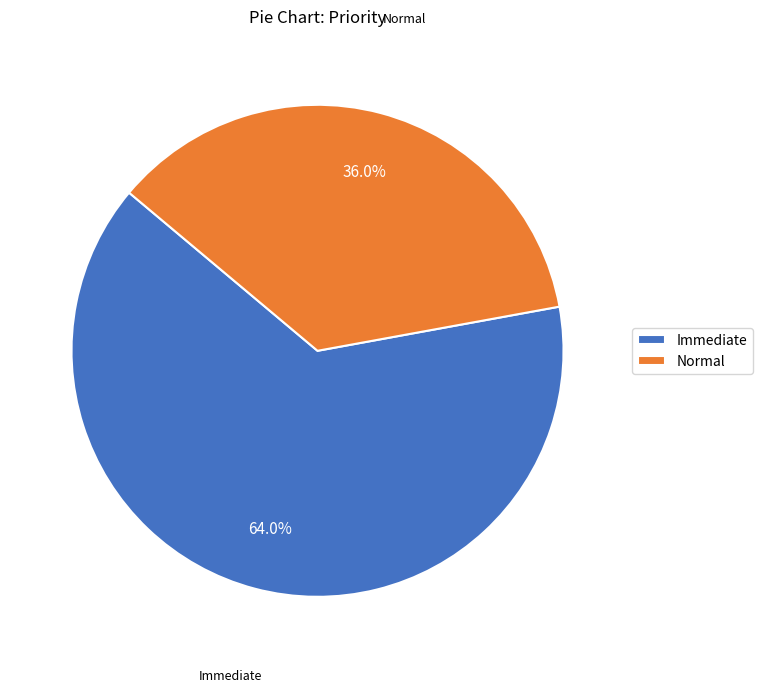

Which category has the biggest portion of the pie?

Immediate